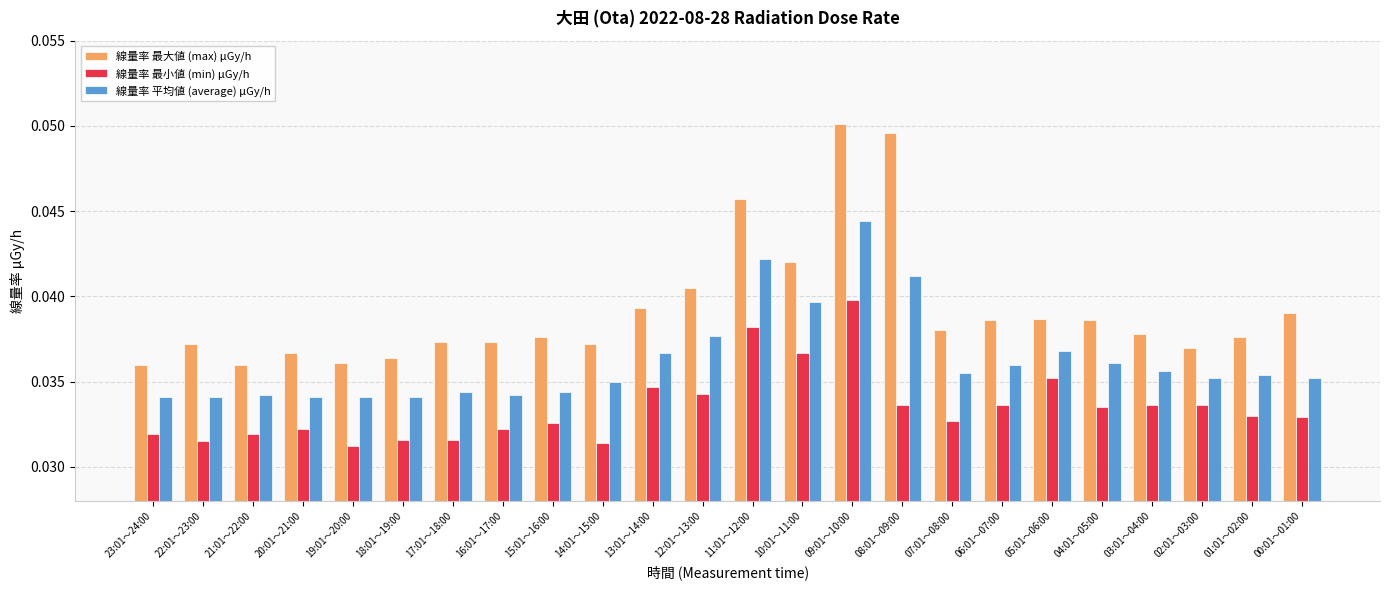

How many bars are there in each group?

3